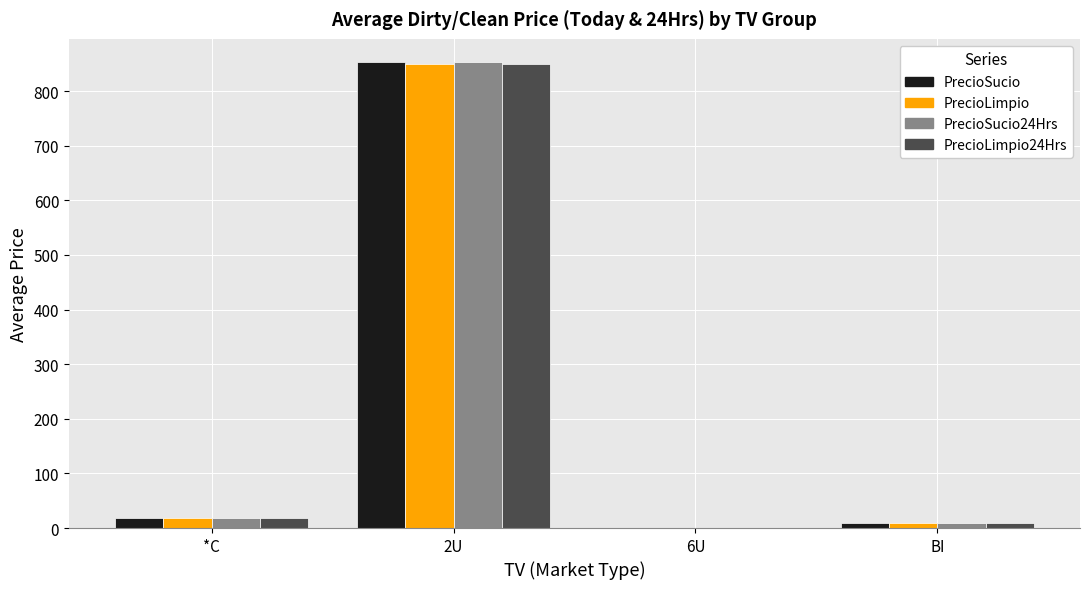

What is the sum of all PrecioLimpio values?

877.1